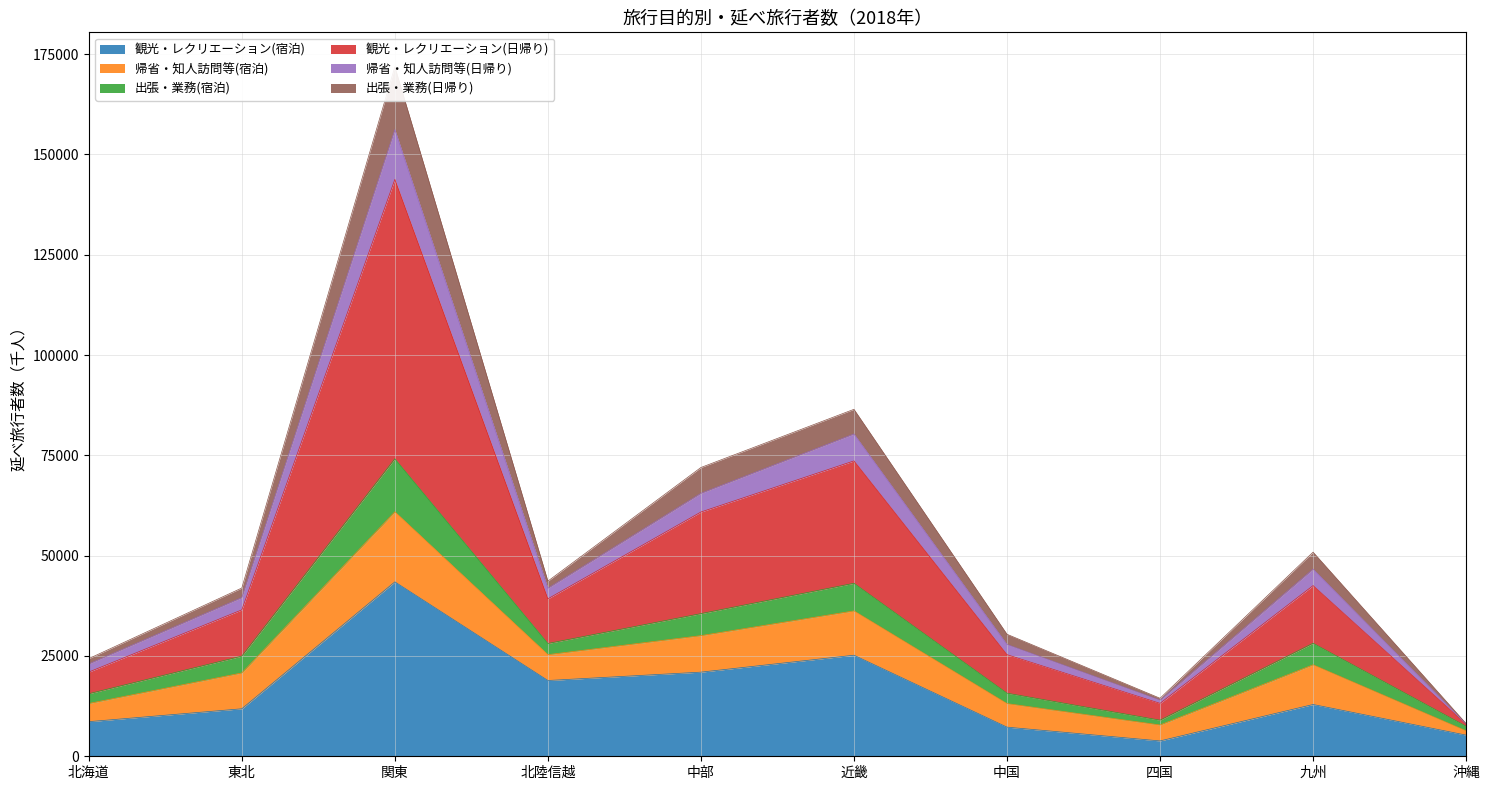

Read the 観光・レクリエーション(宿泊) value at 中部.

20969